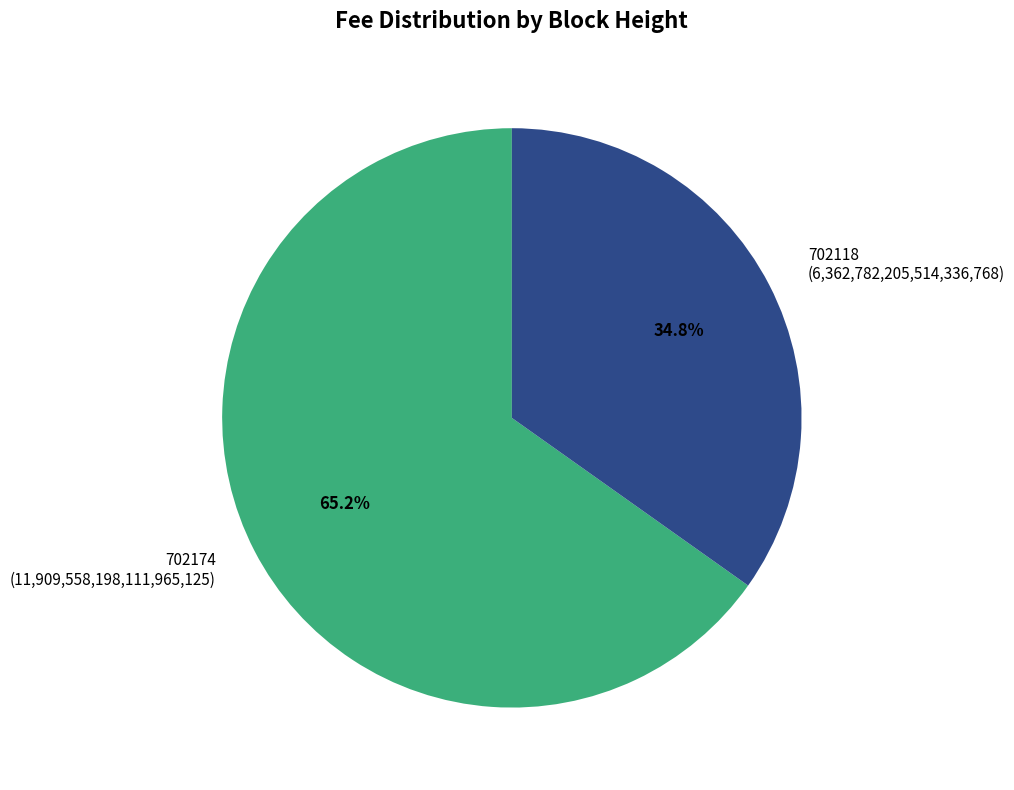

Count the number of slices in the pie.

2